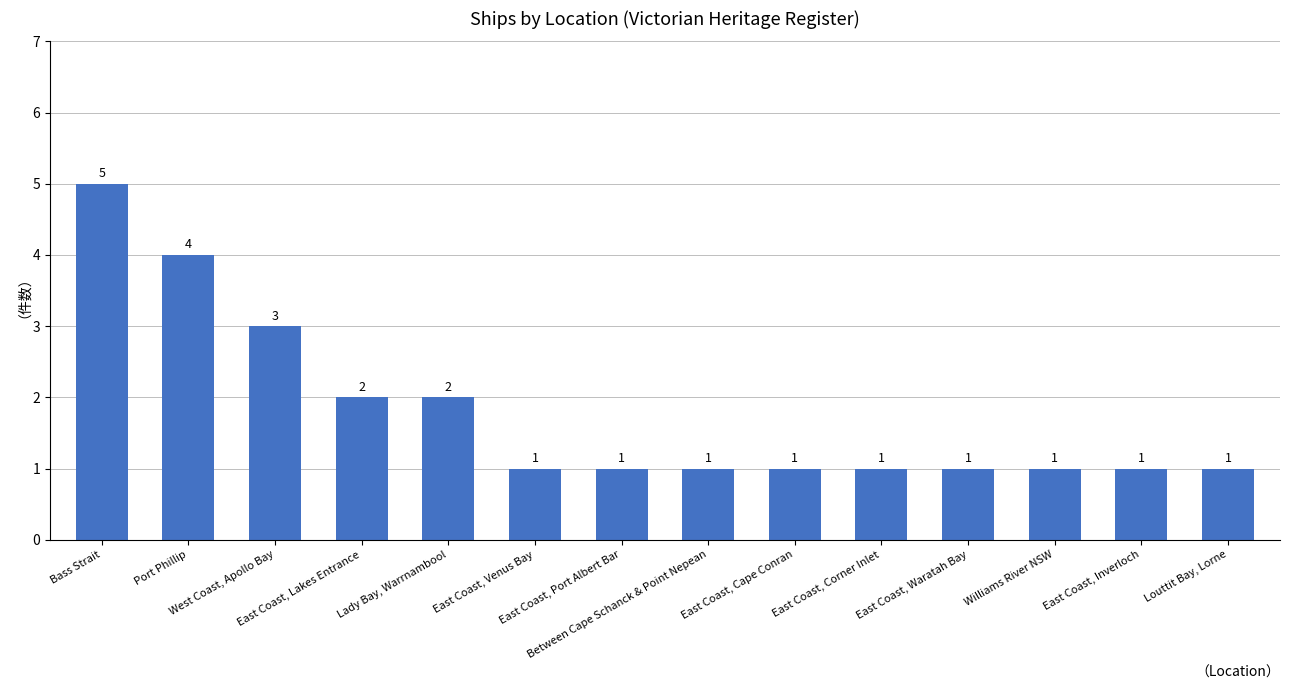

What value does the data have at Williams River NSW?

1